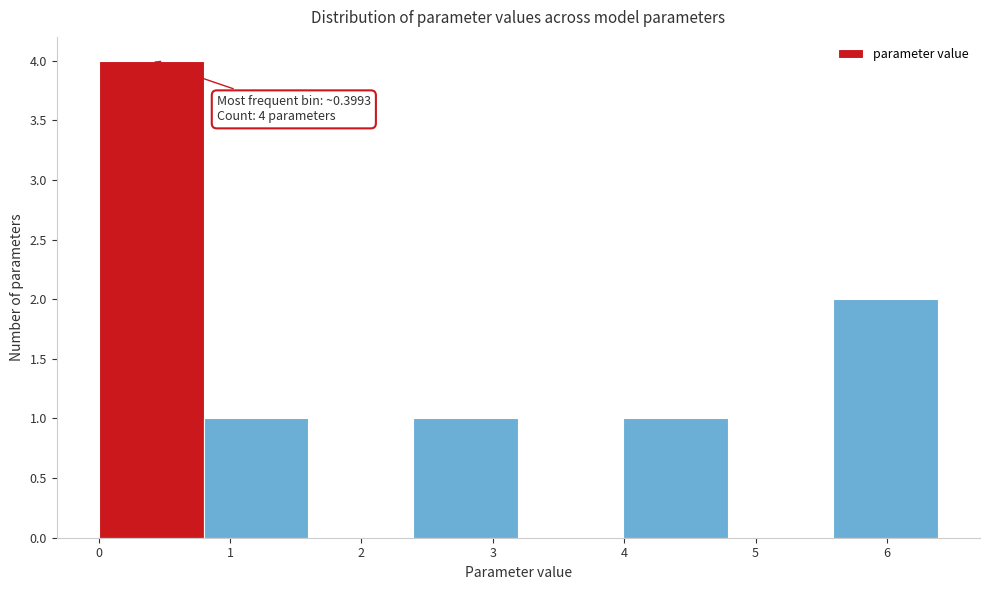

Which range on the x-axis has the tallest bar?

0.0 to 0.8